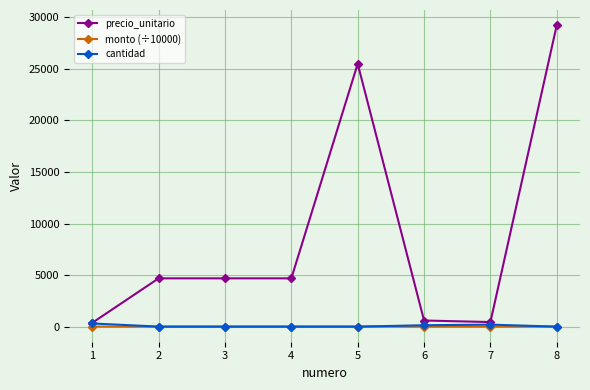

True or false: monto (÷10000) and precio_unitario cross at least once.

False